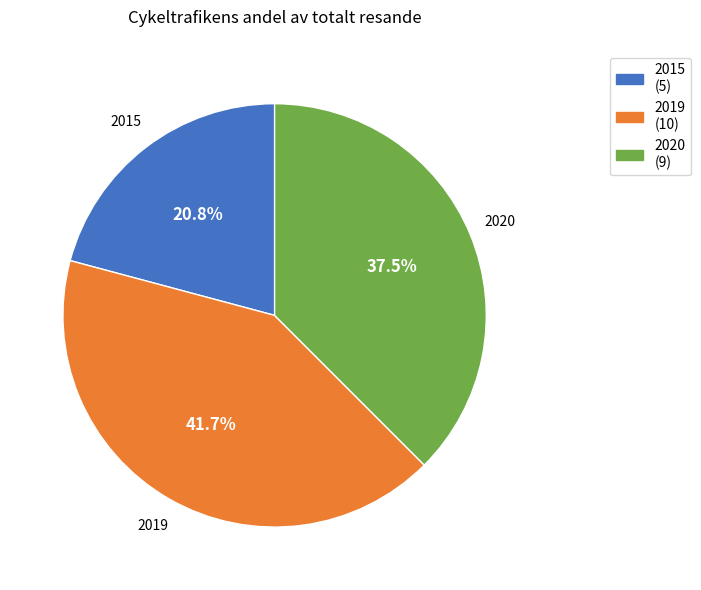

How many segments does this pie chart have?

3